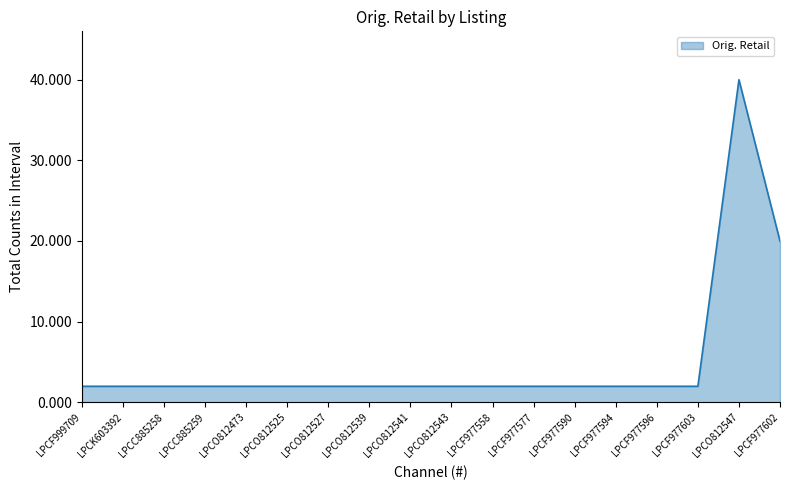

Reading left to right, extract all data points from this chart.

2.0	2.0	2.0	2.0	2.0	2.0	2.0	2.0	2.0	2.0	2.0	2.0	2.0	2.0	2.0	2.0	40.0	20.0